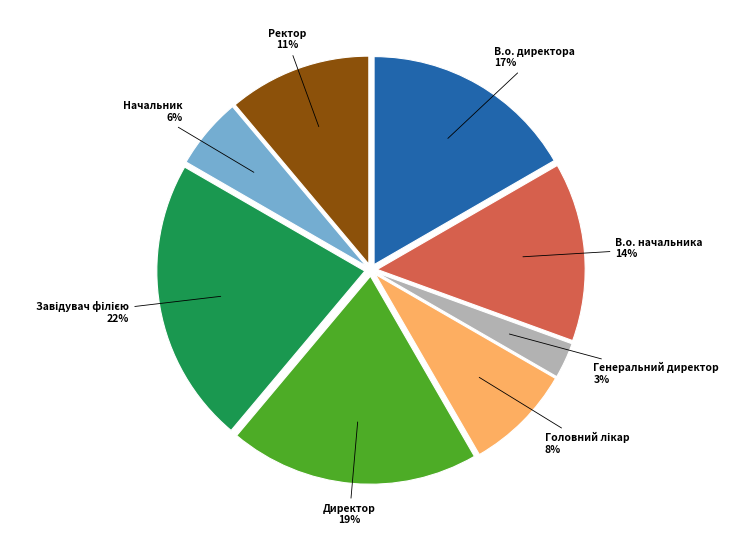

What is the smallest slice in the pie chart?

Генеральний директор